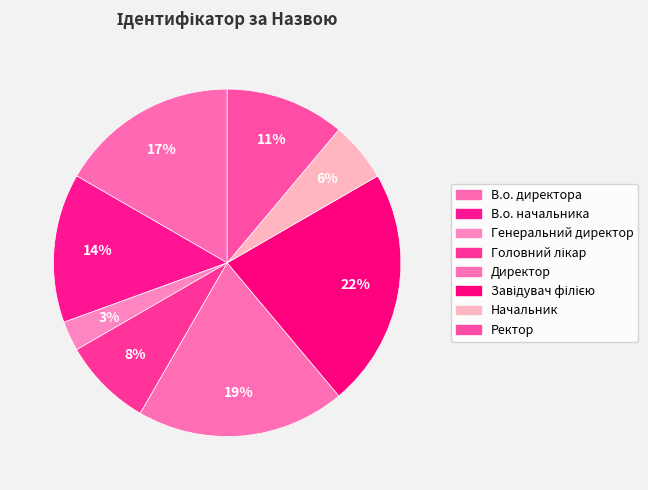

Count the number of slices in the pie.

8